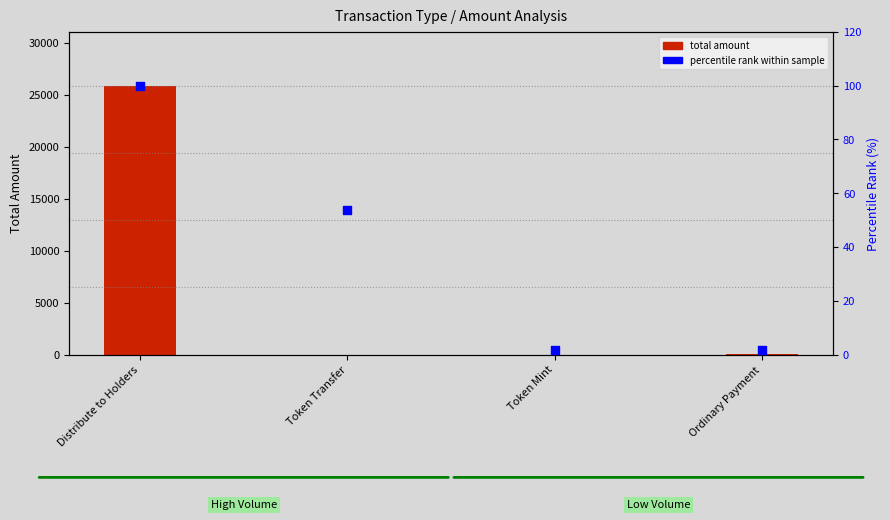

What is the total value across all series at Token Transfer?

59.2